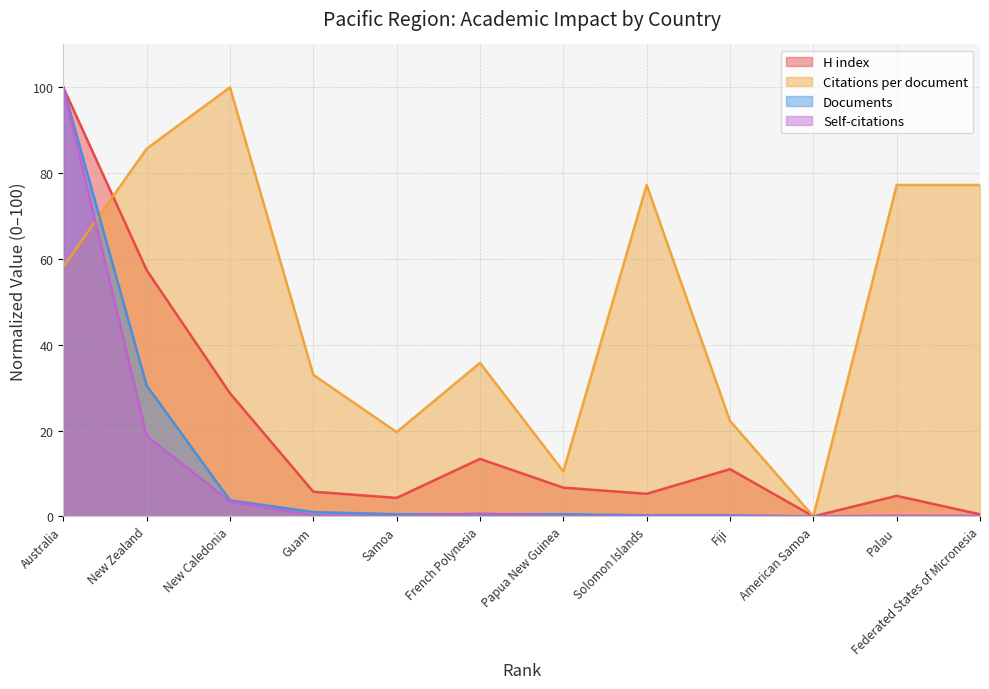

What are all the series names shown in the legend?

H index, Citations per document, Documents, Self-citations